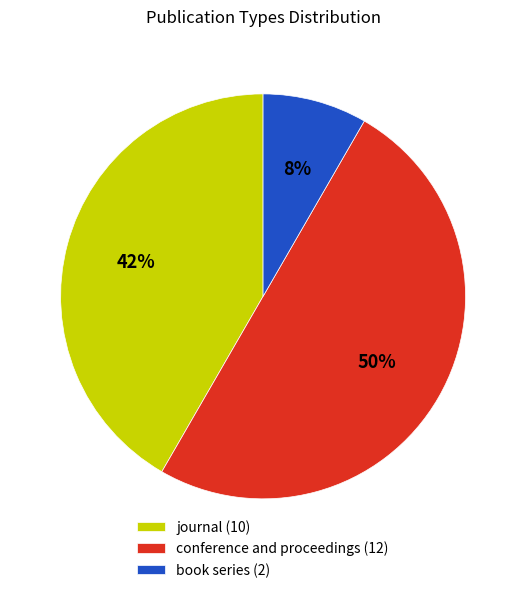

Count the number of slices in the pie.

3